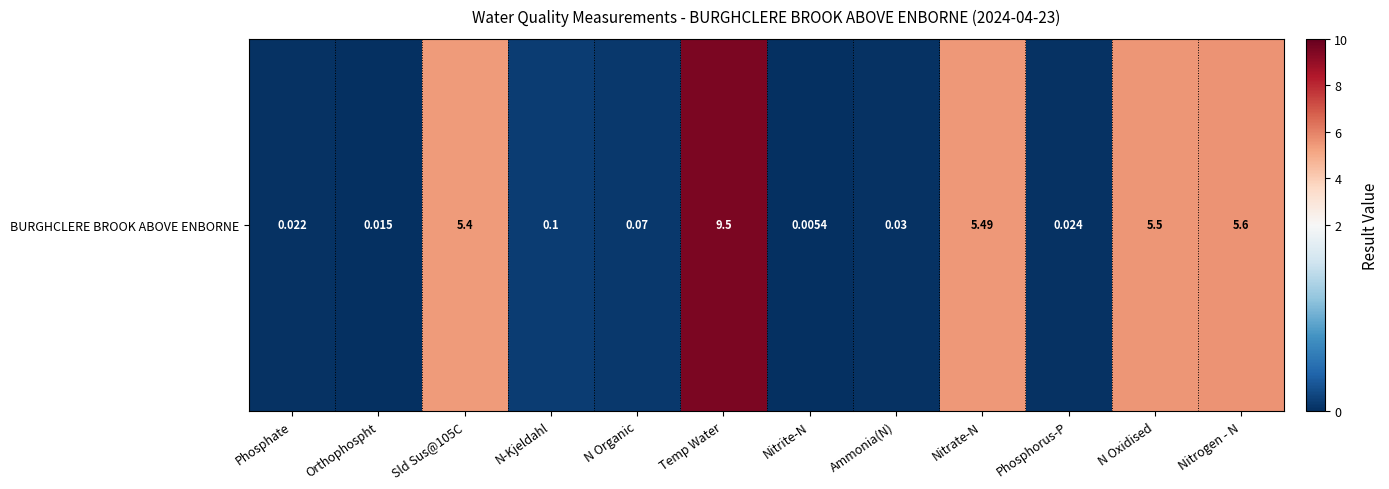

At which category does the chart reach its peak across all series?

Temp Water